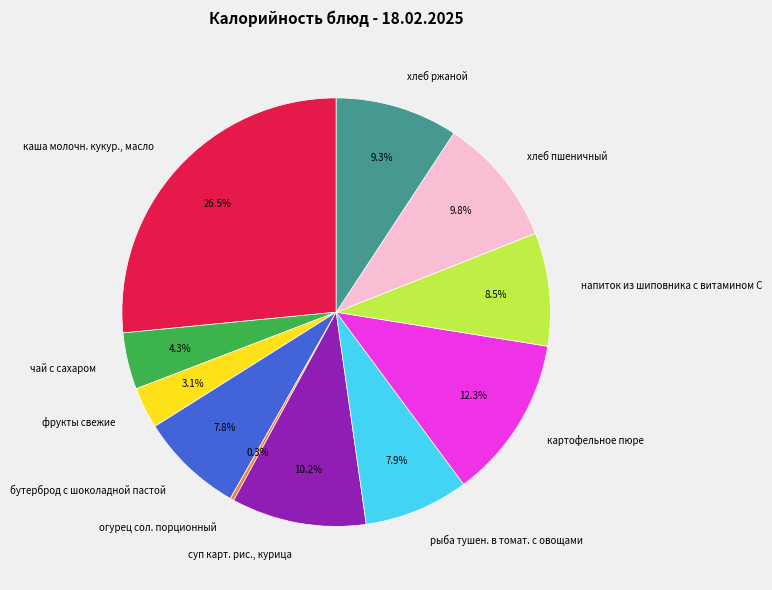

Do хлеб ржаной and напиток из шиповника с витамином С together represent more than half of the pie?

No